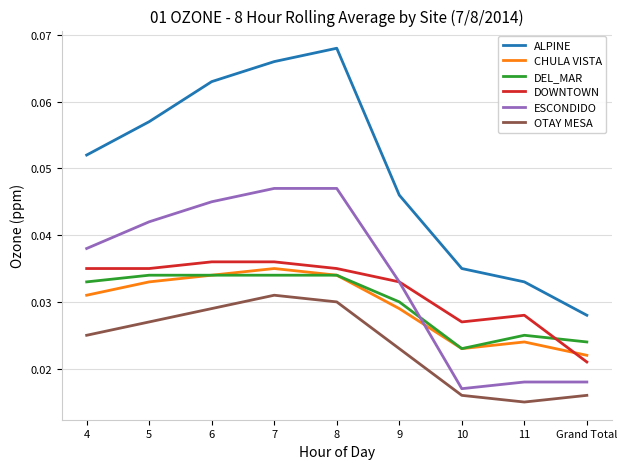

Which series has the largest total across all categories?

ALPINE